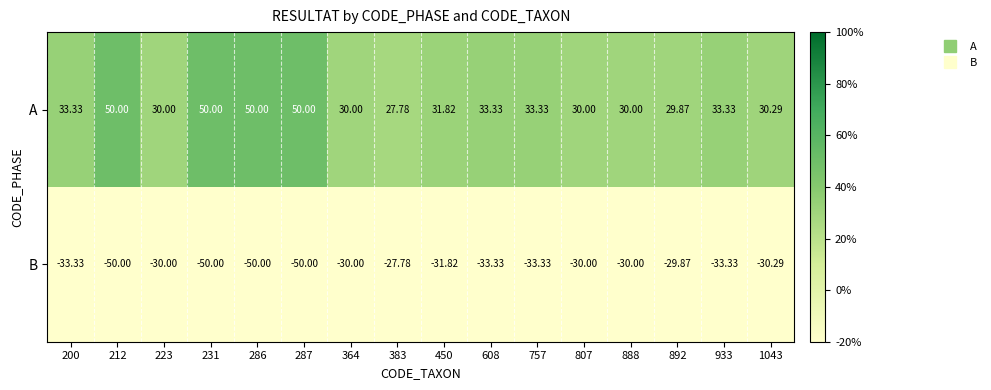

Rank the series by their maximum value, from lowest to highest.

B, A